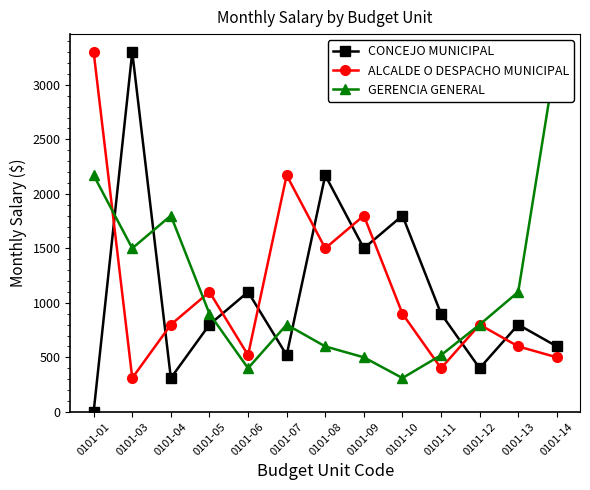

What is the difference between the maximum and minimum values in the ALCALDE O DESPACHO MUNICIPAL series?

2990